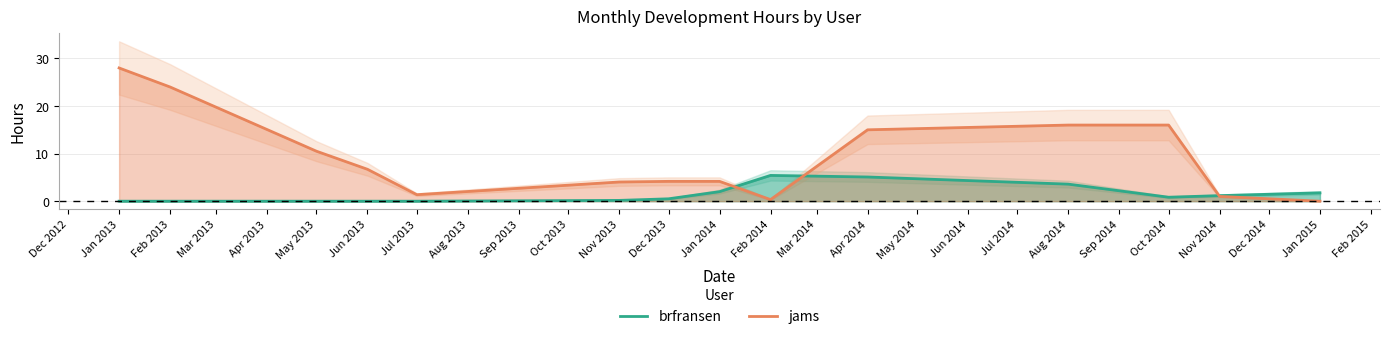

True or false: jams and brfransen cross at least once.

True